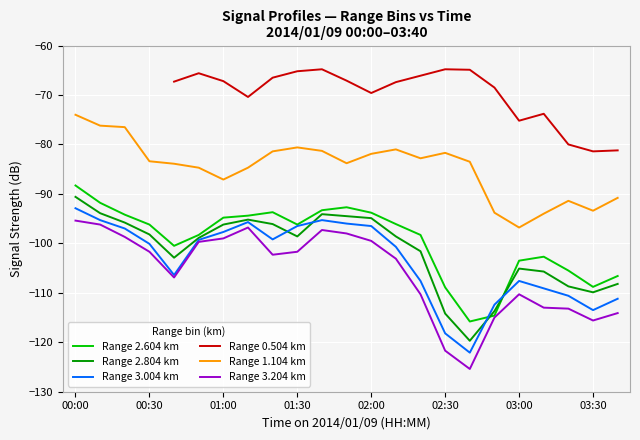

True or false: Range 3.004 km has a value of -110.6 at 20.

True